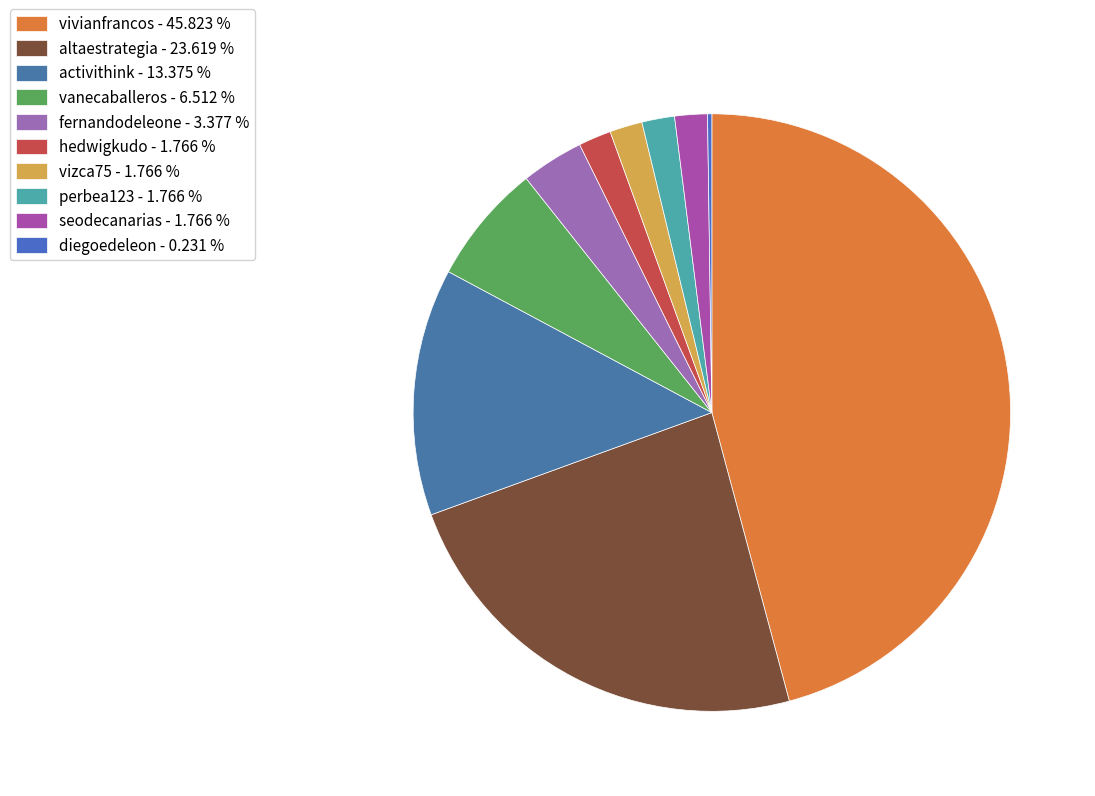

Rank the categories by value from lowest to highest.

diegoedeleon, hedwigkudo, vizca75, perbea123, seodecanarias, fernandodeleone, vanecaballeros, activithink, altaestrategia, vivianfrancos